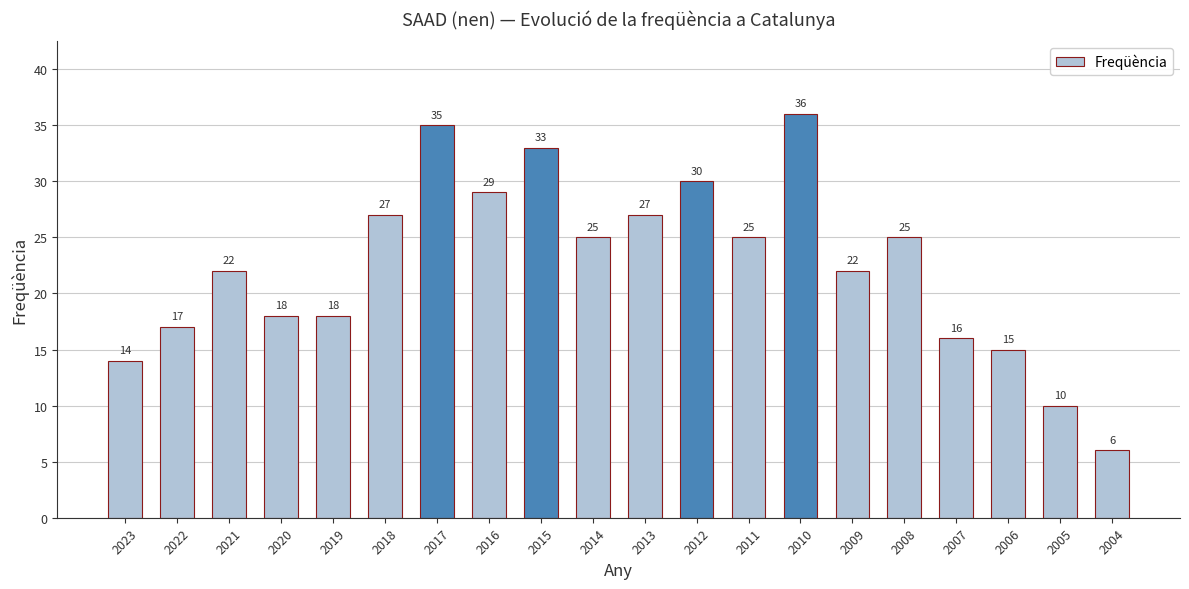

Are the bars grouped side by side (vs. stacked)?

No